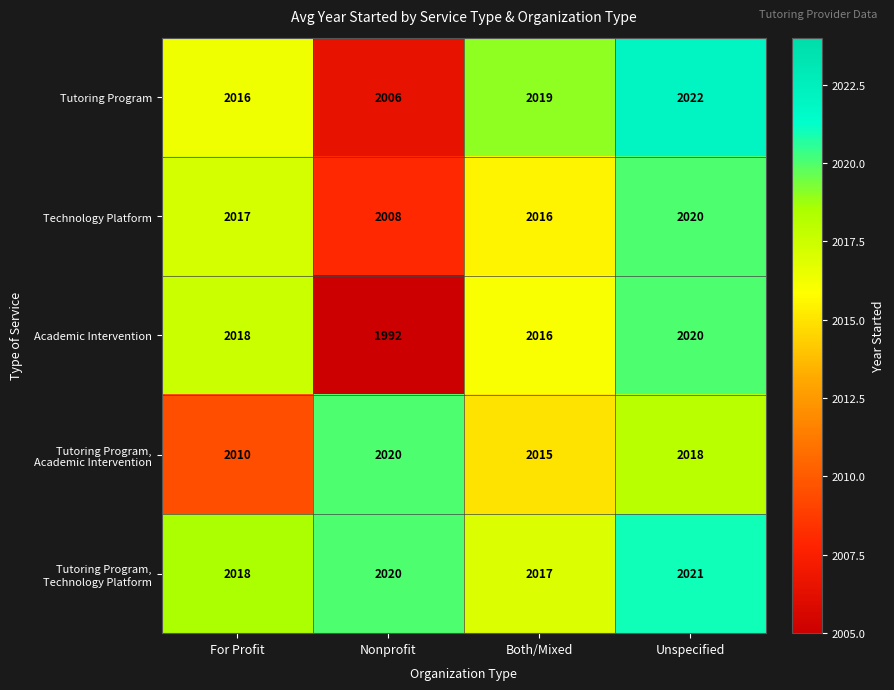

Where is Tutoring Program nearest to the value 2014?

For Profit